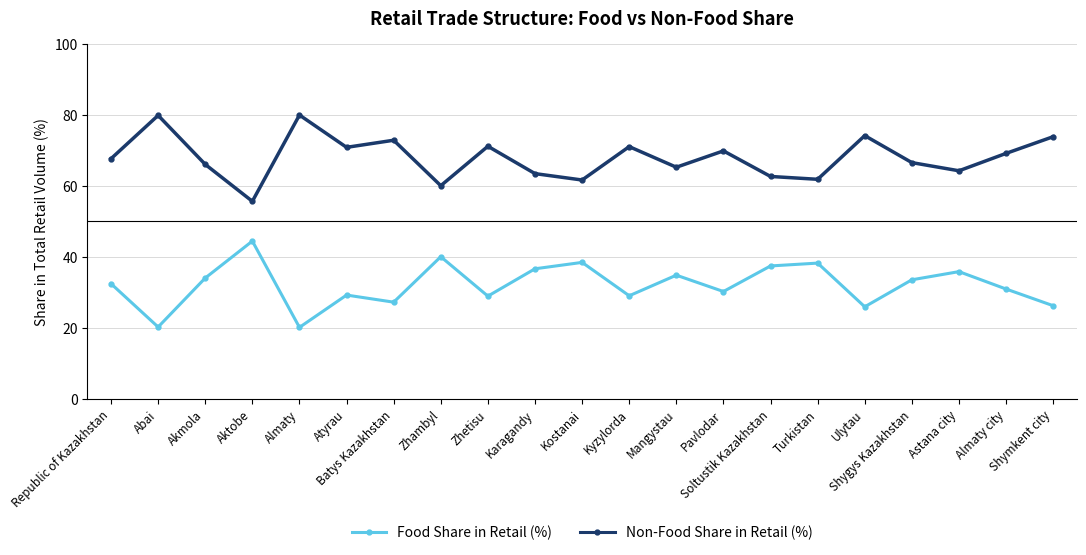

True or false: Non-Food Share in Retail (%) and Food Share in Retail (%) cross at least once.

False